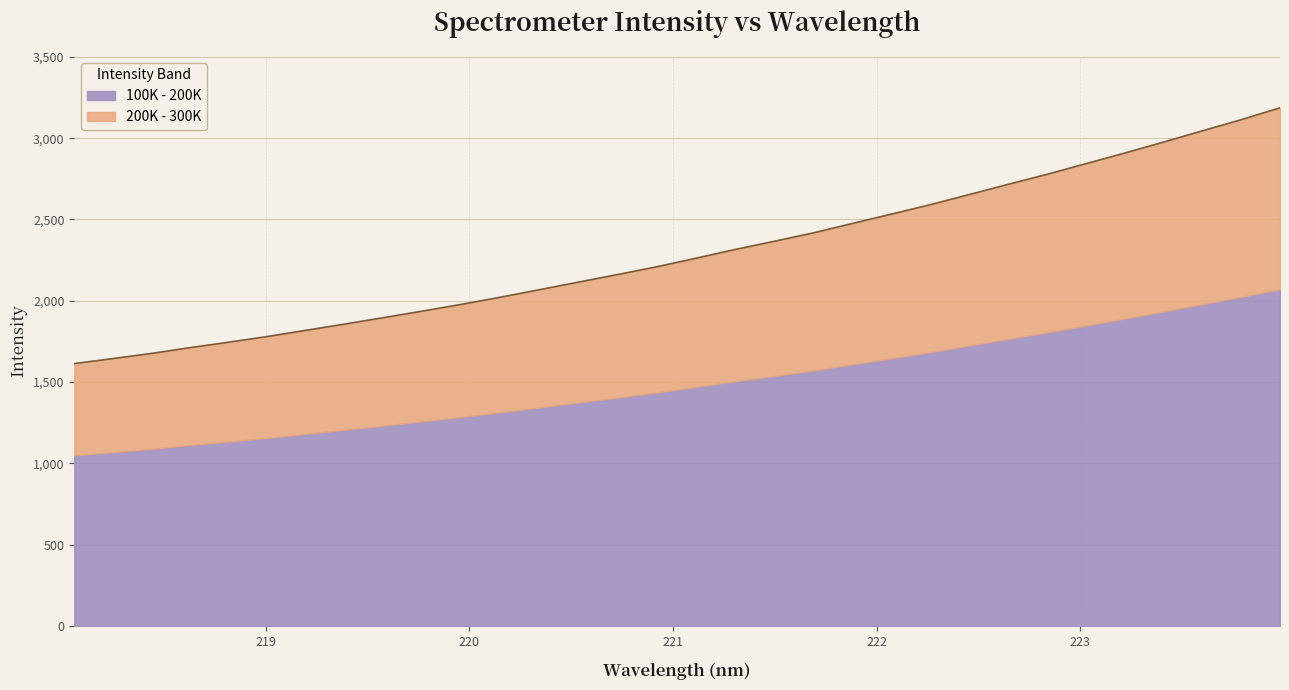

Rank the categories by value from highest to lowest.

223.9802, 223.7895, 223.5987, 223.408, 223.2172, 223.0264, 222.8355, 222.6447, 222.4538, 222.263, 222.0721, 221.8812, 221.6902, 221.4993, 221.3083, 221.1174, 220.9264, 220.7354, 220.5444, 220.3533, 220.1623, 219.9712, 219.7801, 219.589, 219.3979, 219.2067, 219.0156, 218.8244, 218.6332, 218.442, 218.2508, 218.0596